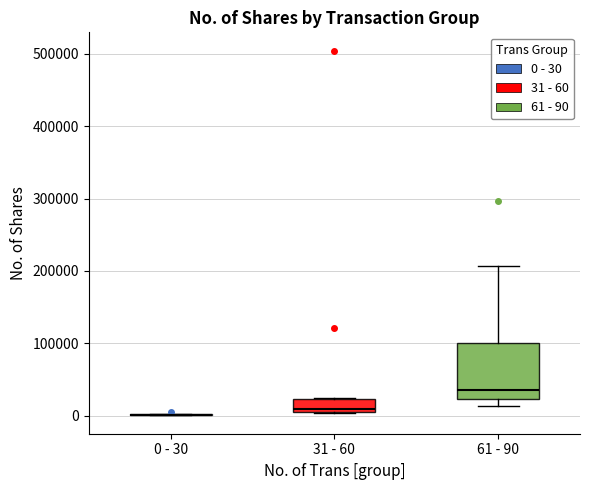

Reading left to right, transcribe this box plot: for each box, give where its median line is, the range the box spans, and where its two whiskers end, as read against the y-axis. The values are not printed on the chart, so give them approximately, as read against the axis.

0 - 30: box collapsed to a line at 0, whiskers 0 to 0
31 - 60: median 10000 (just above the box's lower edge), box 10000 to 20000, whiskers 0 to 20000
61 - 90: median 40000, box 20000 to 100000, whiskers 10000 to 210000